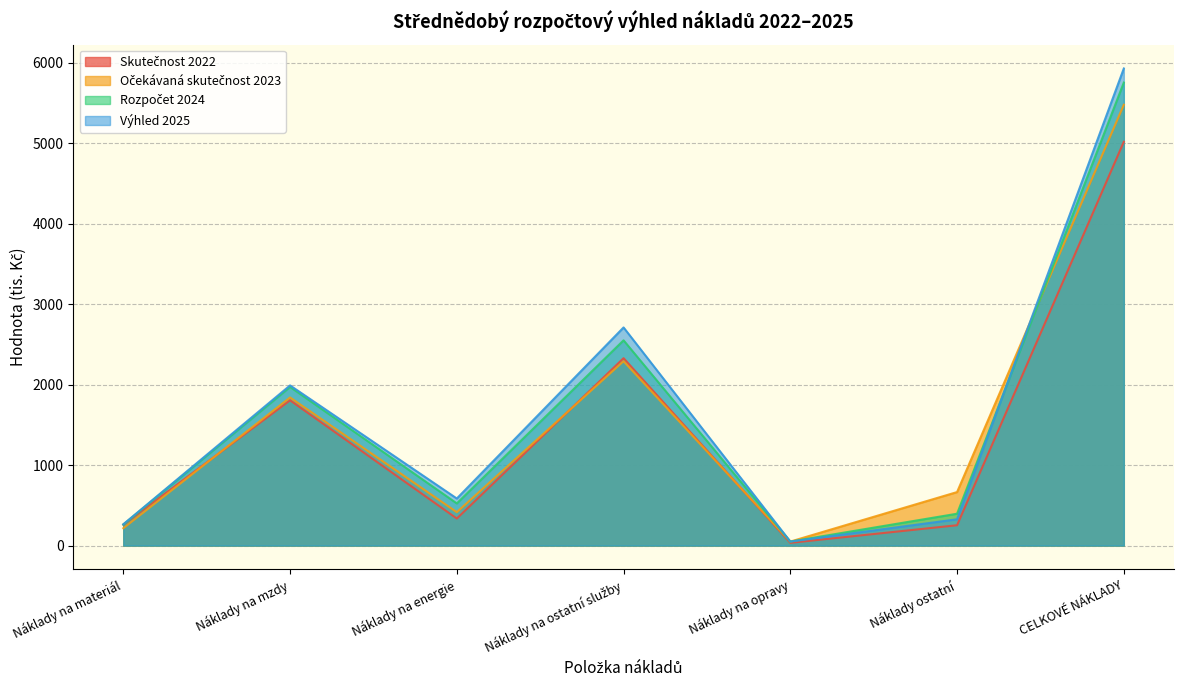

How many data points does each series have?

7